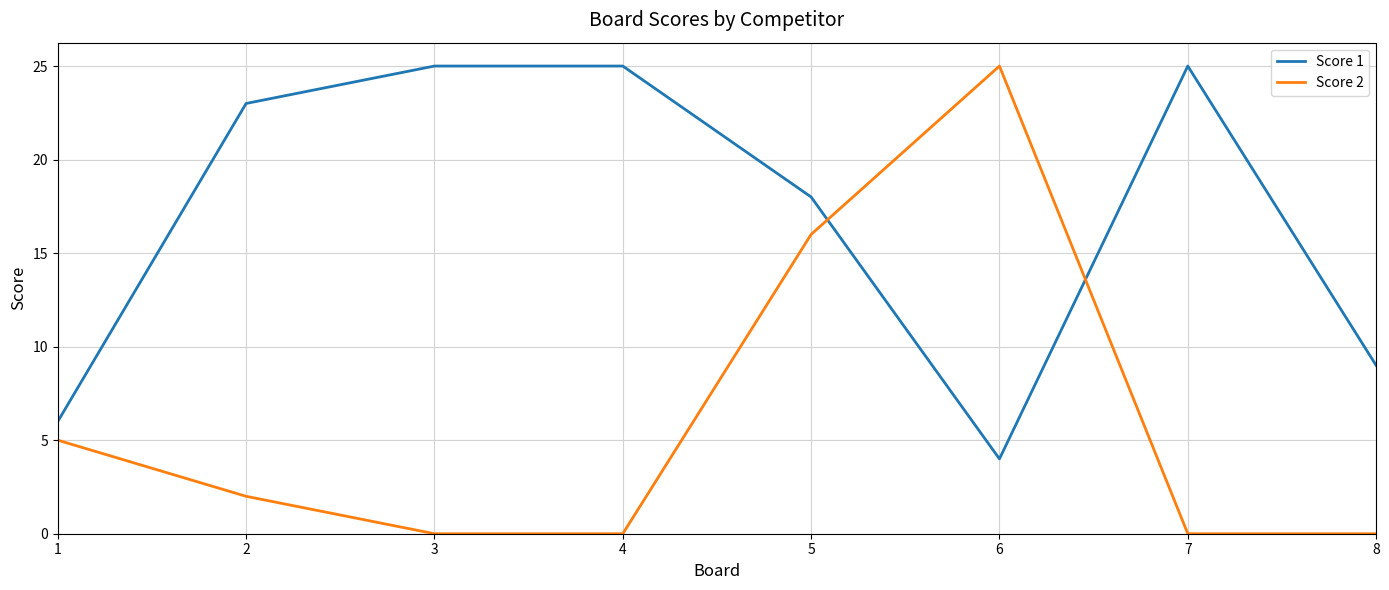

Is the value of Score 1 at 6 greater than the value of Score 2 at 7?

Yes